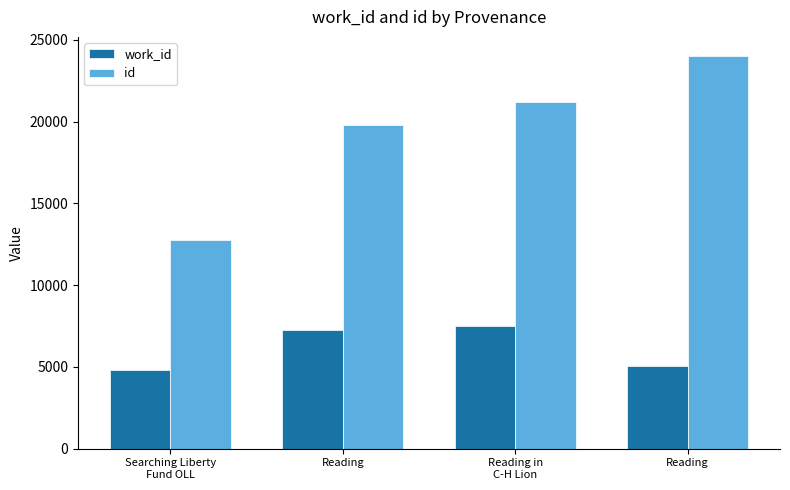

Which category has the highest value in the id series?

Reading